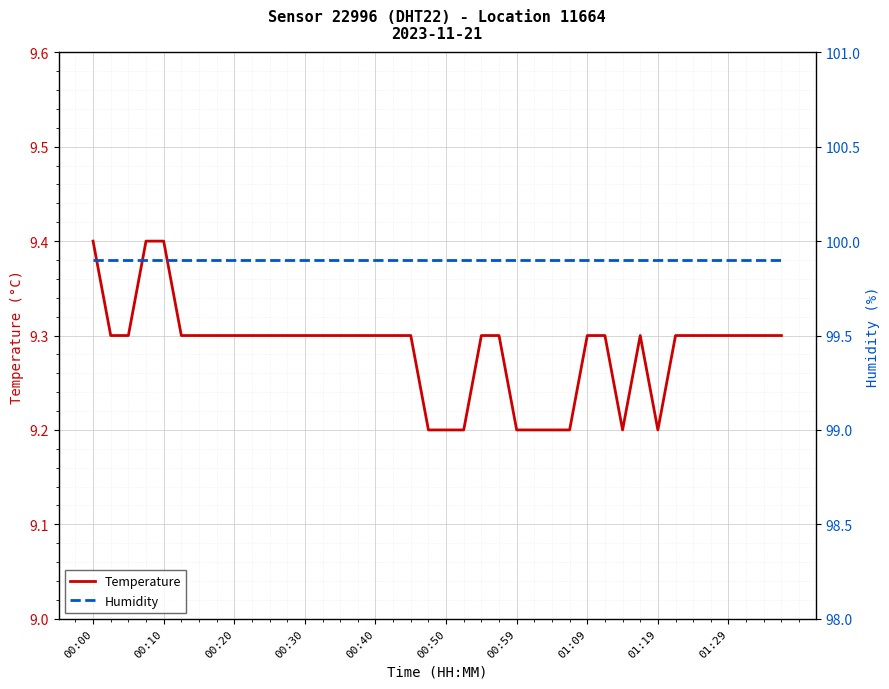

True or false: Temperature and Humidity intersect in this chart.

False